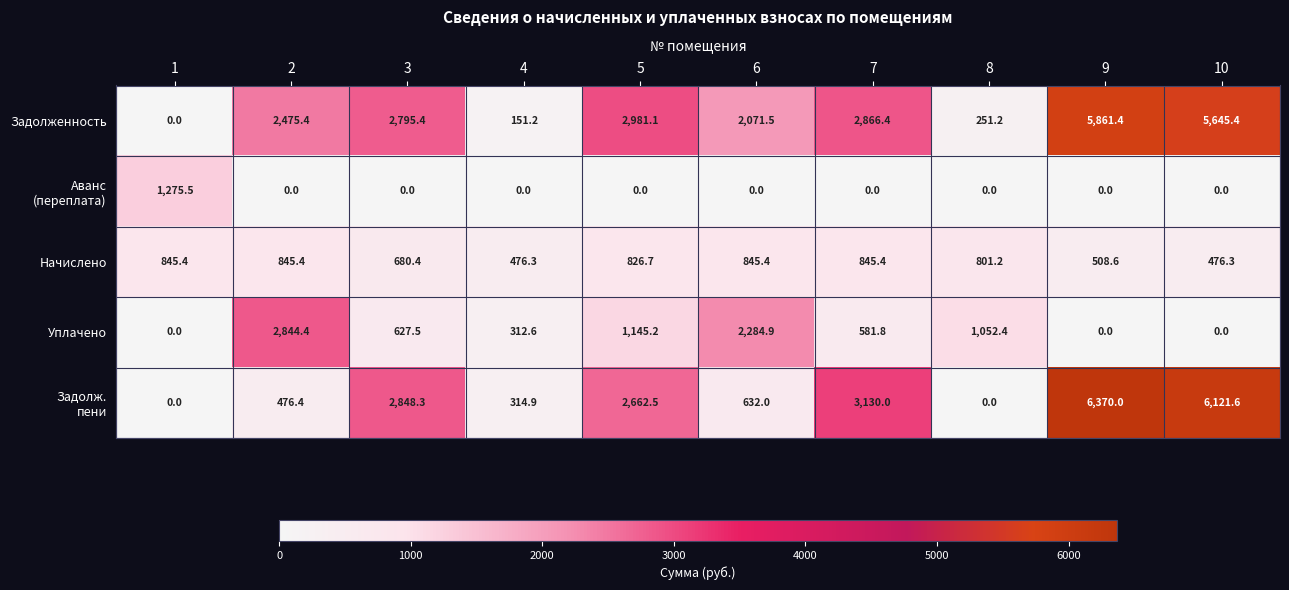

Is it true that Уплачено equals 332.7 at 7?

False